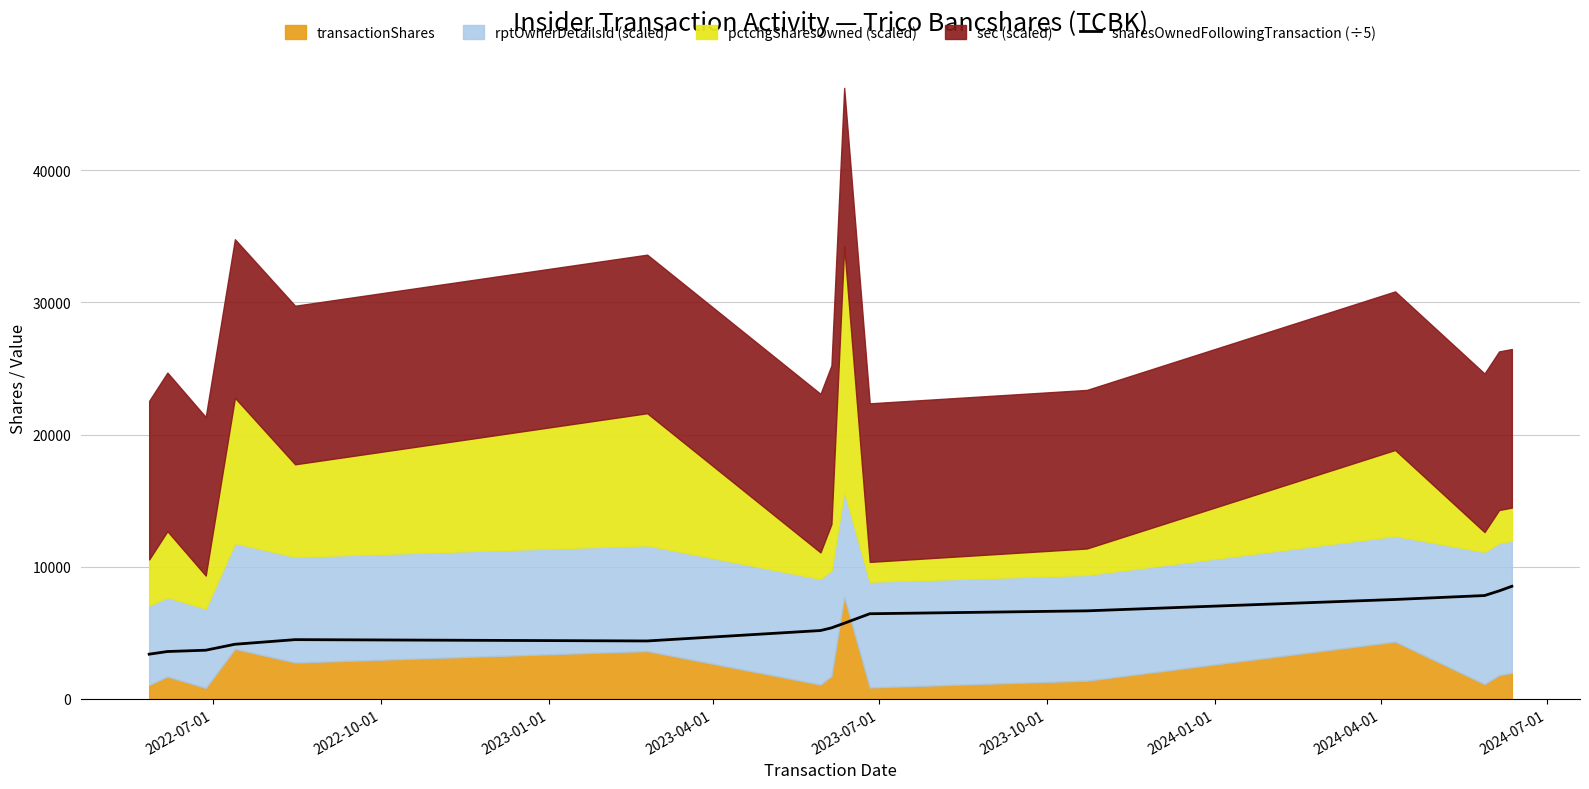

How many values exceed 5370?

8